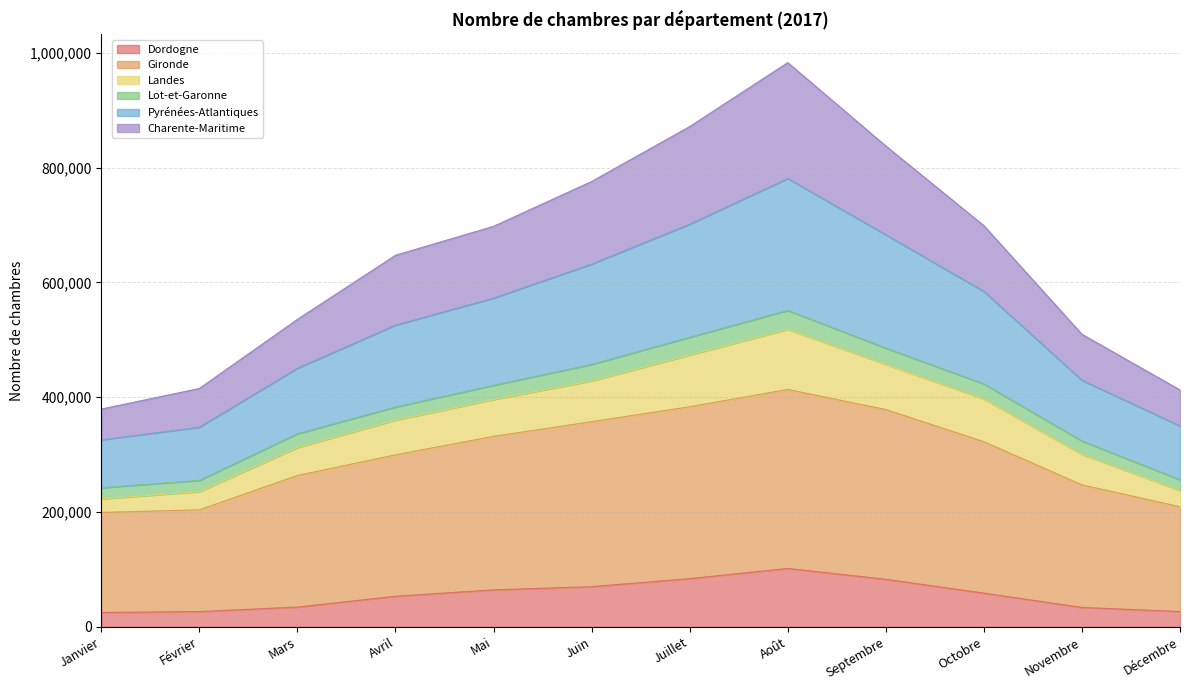

What is the total value across all series at Avril?

647133